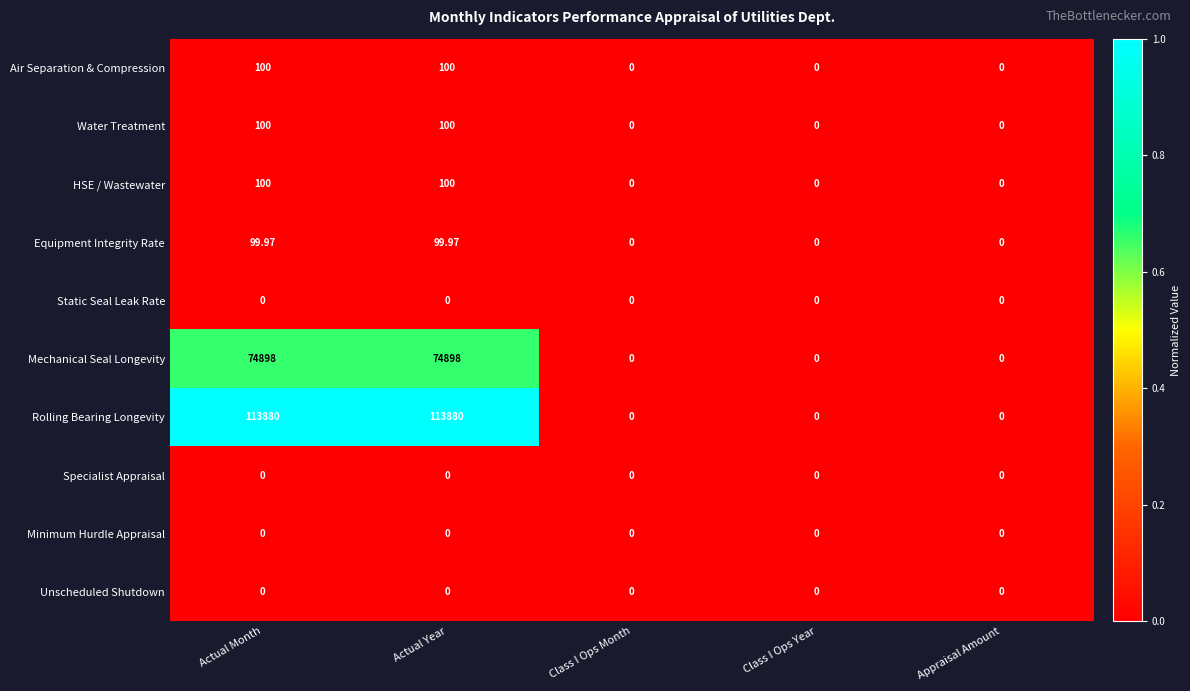

Which series has the largest total across all categories?

Rolling Bearing Longevity